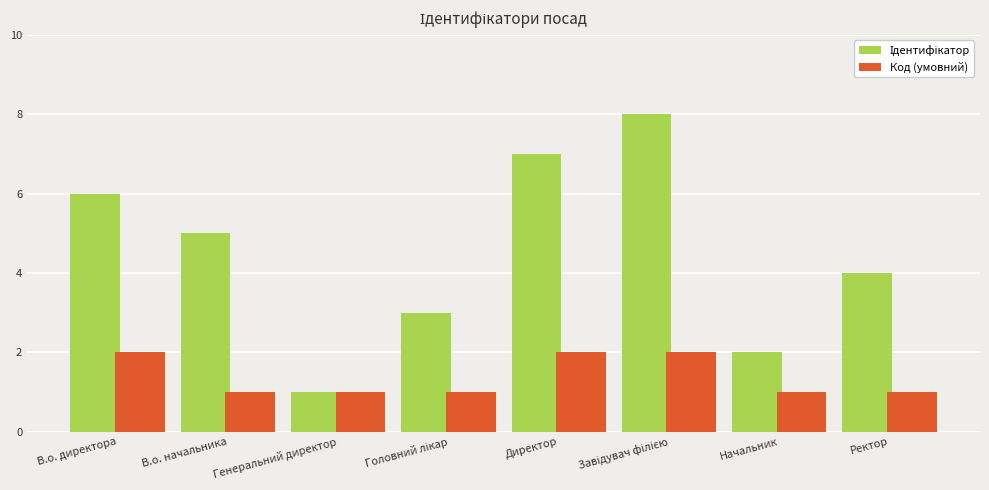

Is it true that Код (умовний) equals 1 at В.о. начальника?

True